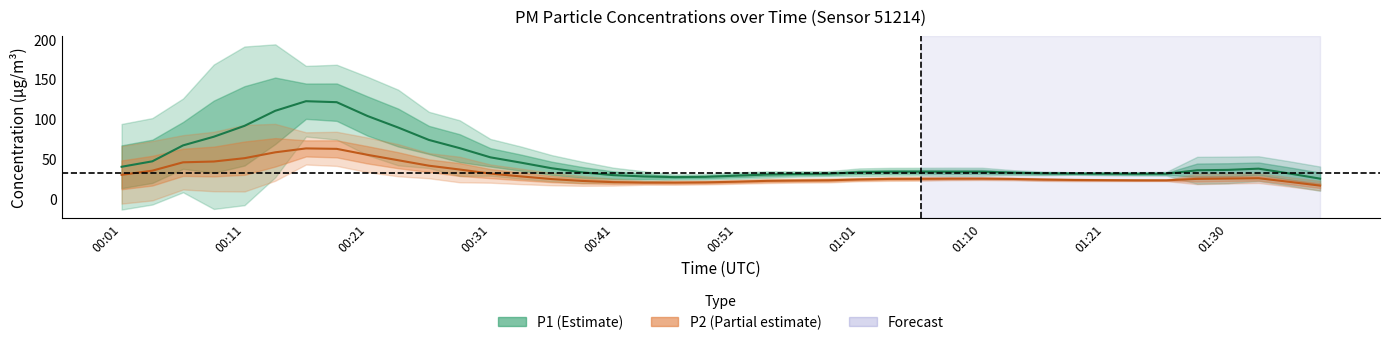

At how many categories does at least one series exceed 84?

7